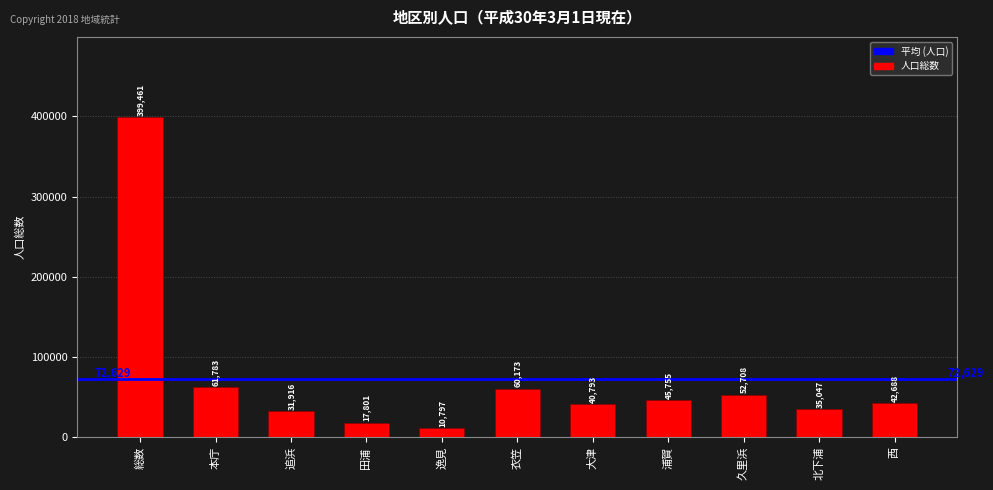

Where is the data nearest to the value 205129?

本庁